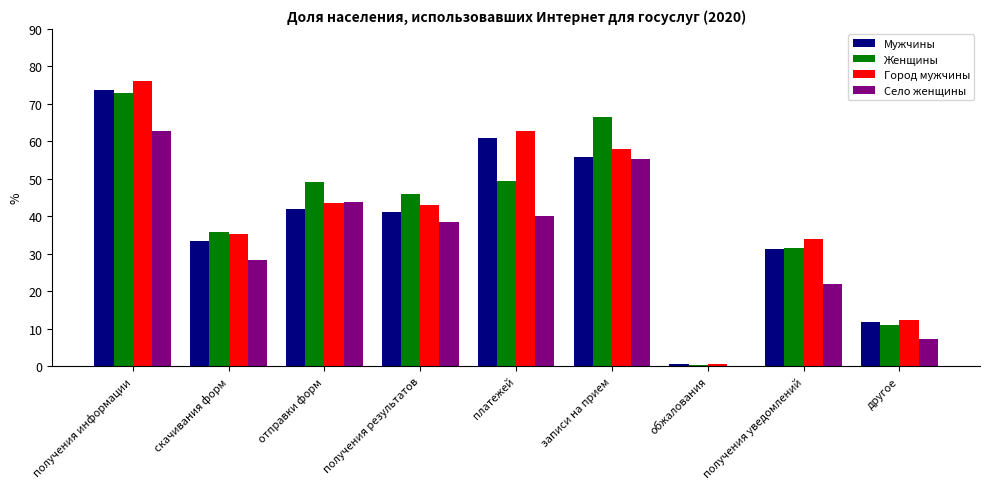

Is it true that Село женщины equals 60.9 at получения результатов?

False